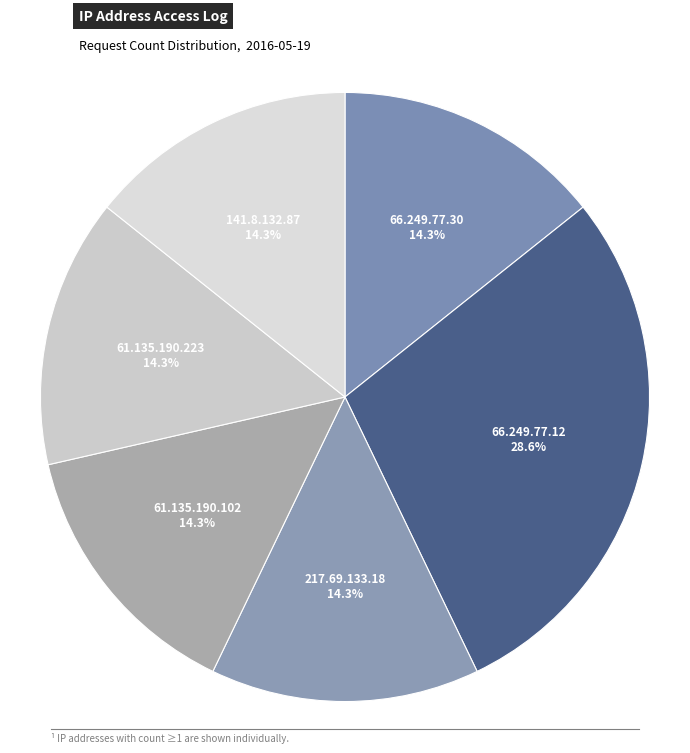

Count the number of slices in the pie.

6